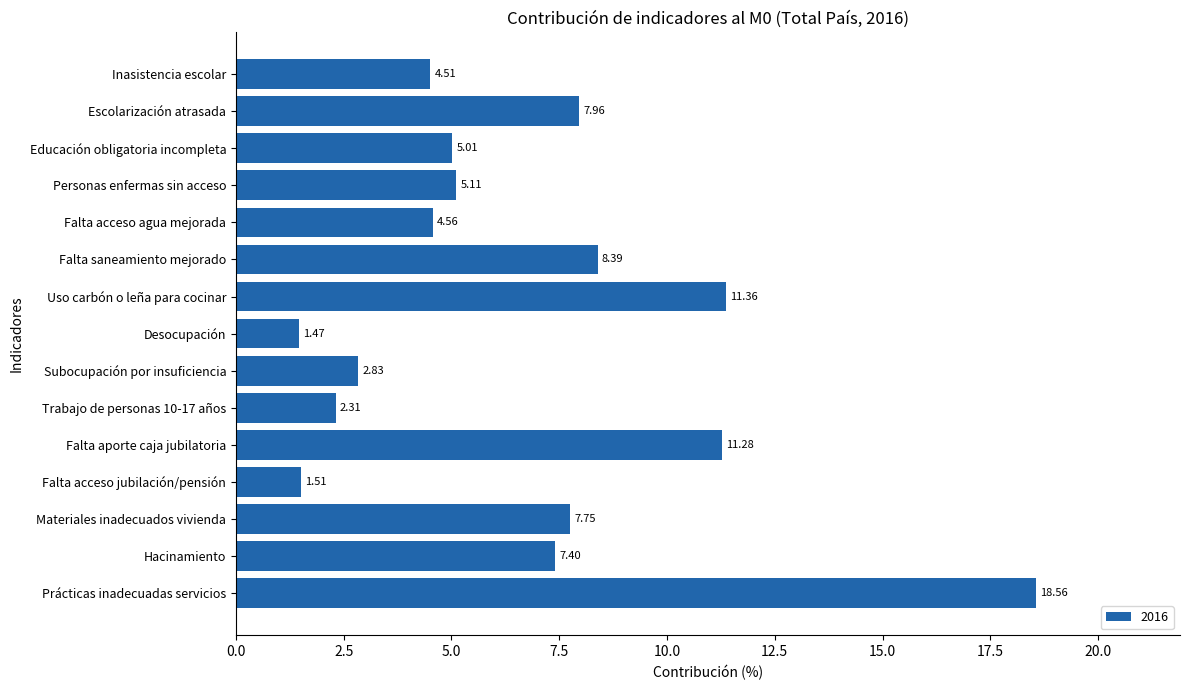

How many bars are there in total?

15